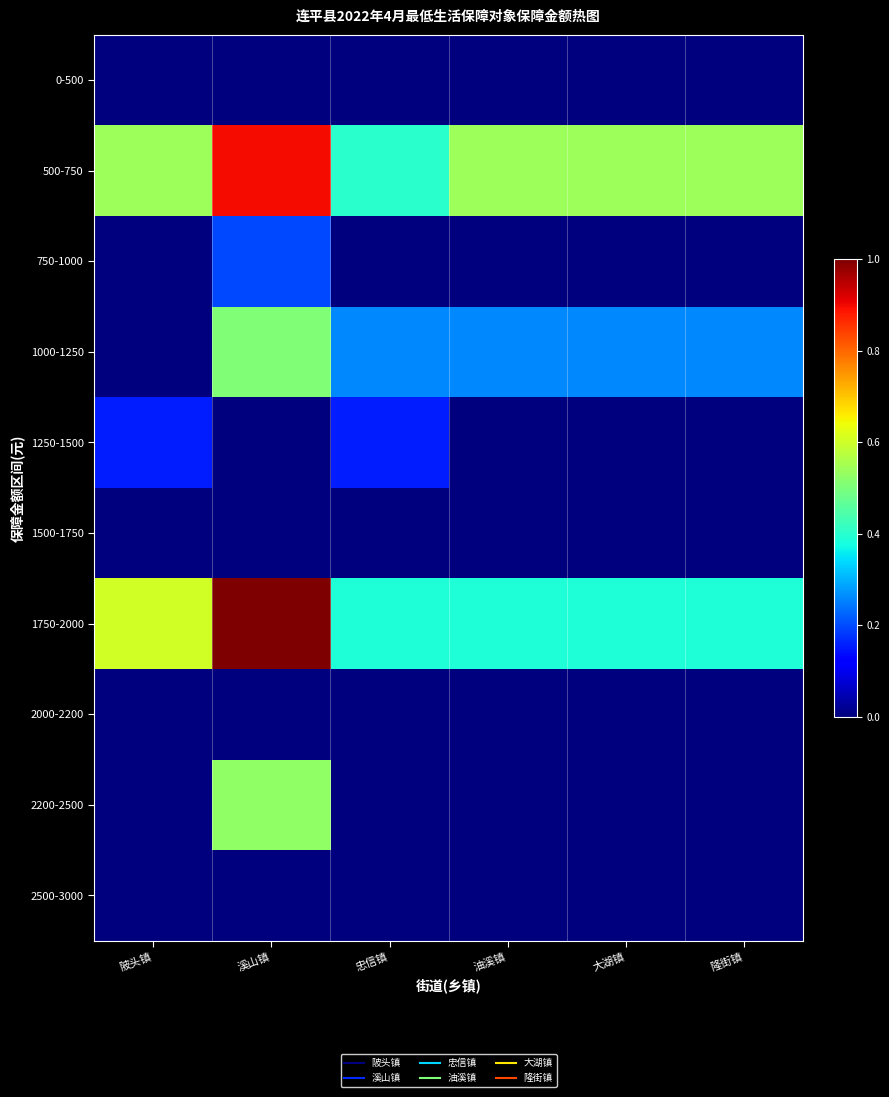

Which series has the largest range (max minus min)?

1750-2000